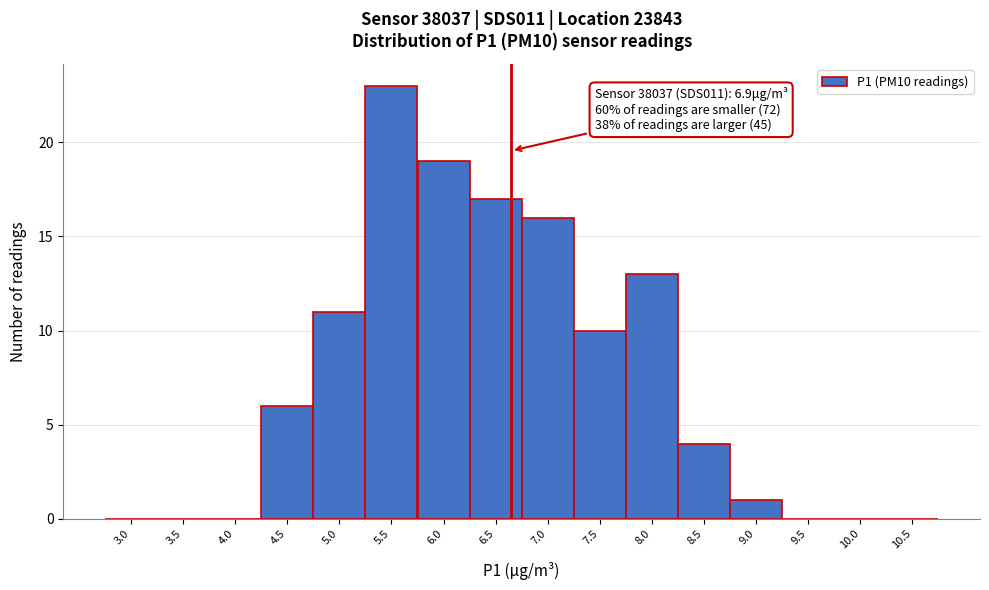

Reading right to left, transcribe all the data shown in this chart.

10.5=0	10.0=0	9.5=0	9.0=1	8.5=4	8.0=13	7.5=10	7.0=16	6.5=17	6.0=19	5.5=23	5.0=11	4.5=6	4.0=0	3.5=0	3.0=0